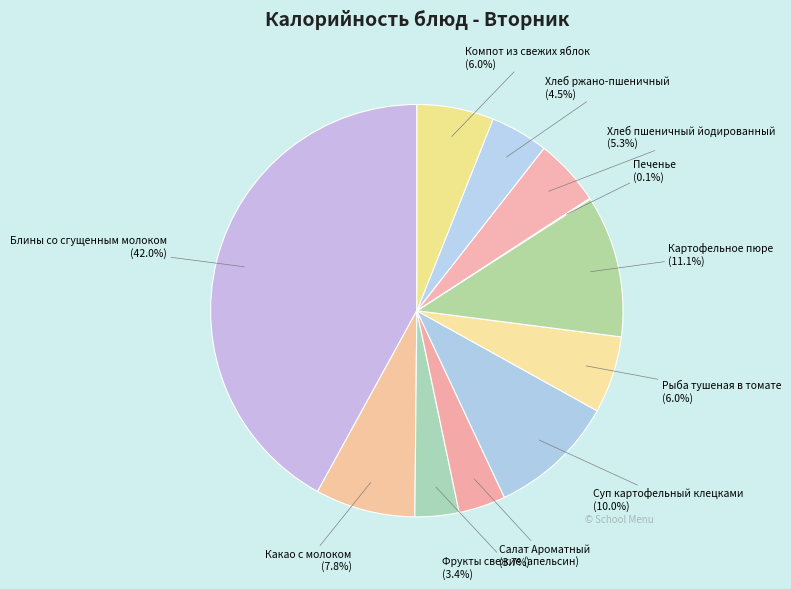

What is the largest slice in the pie chart?

Блины со сгущенным молоком